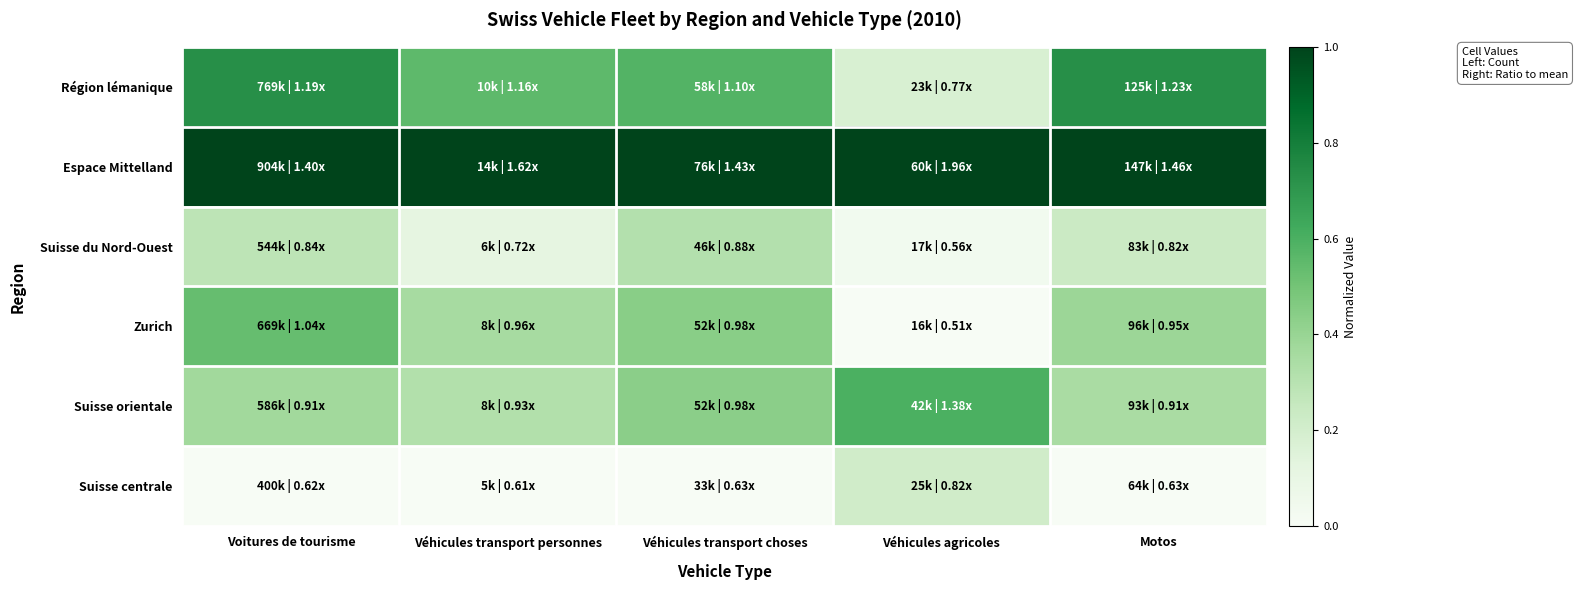

What is the spread (max minus min) of values at Voitures de tourisme?

1.0